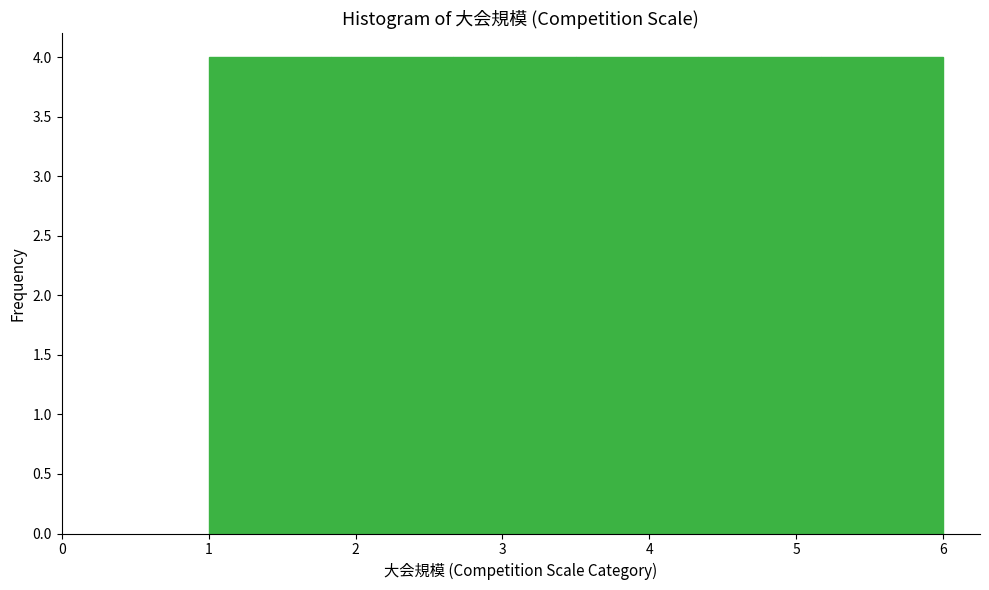

Reading left to right, transcribe this chart: for each bar, give the range it covers on the x-axis and its height. Neither the bar edges nor the heights are printed on the chart, so give them approximately, as read against the axes.

1.0 to 1.8: 4
1.8 to 2.7: 4
2.7 to 3.5: 4
3.5 to 4.3: 4
4.3 to 5.2: 4
5.2 to 6.0: 4